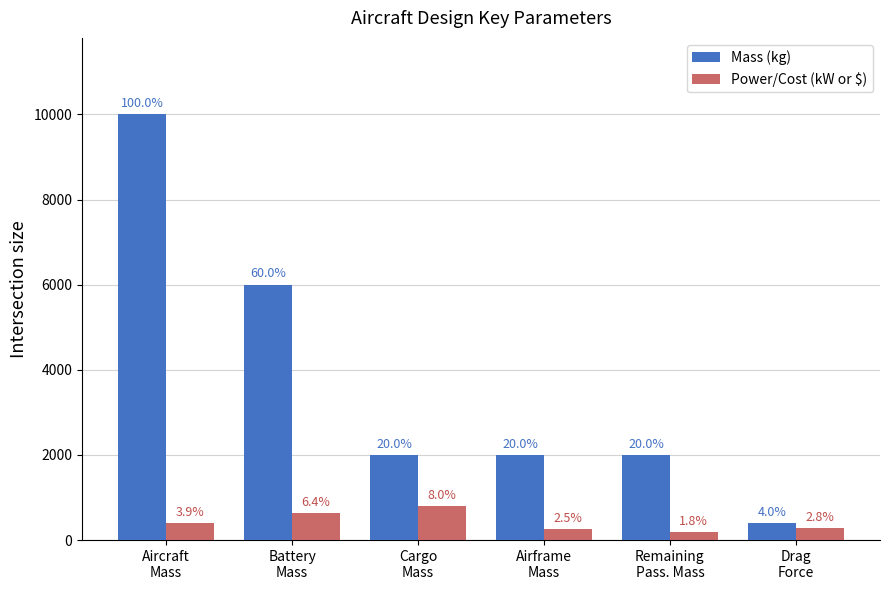

At which label is Power/Cost (kW or $) closest to 493?

Aircraft
Mass